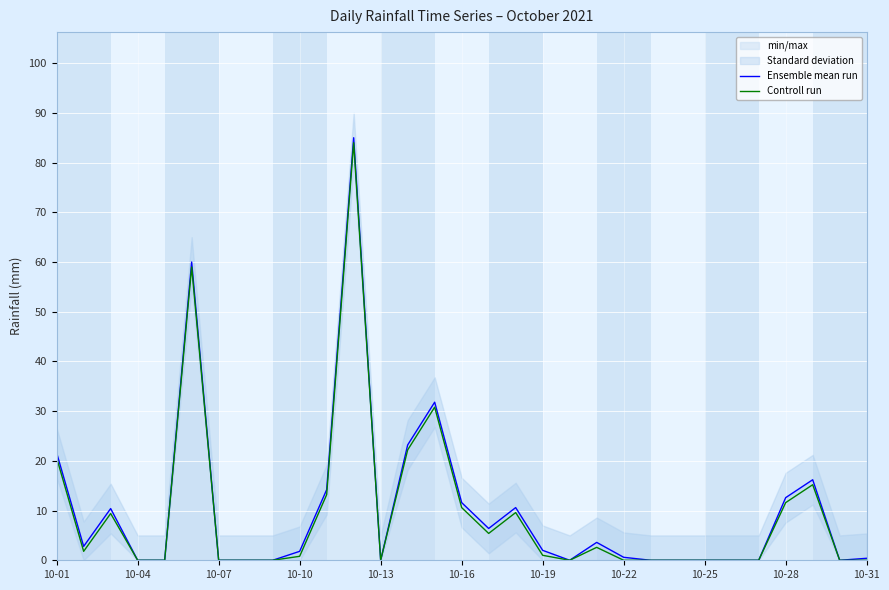

Is it true that Ensemble mean run equals 1.8 at 10-10?

True